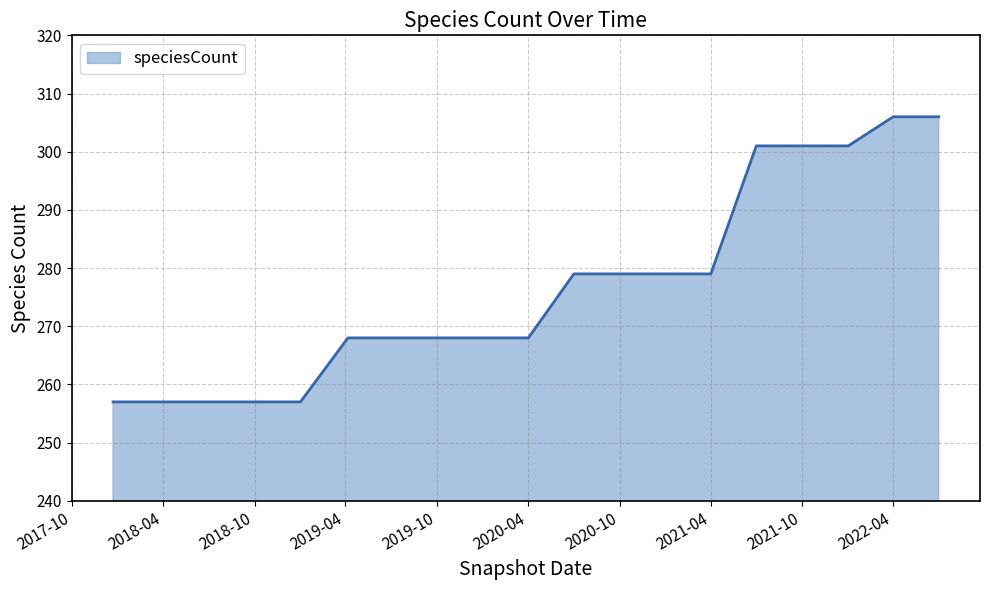

What is the greatest value displayed?

306